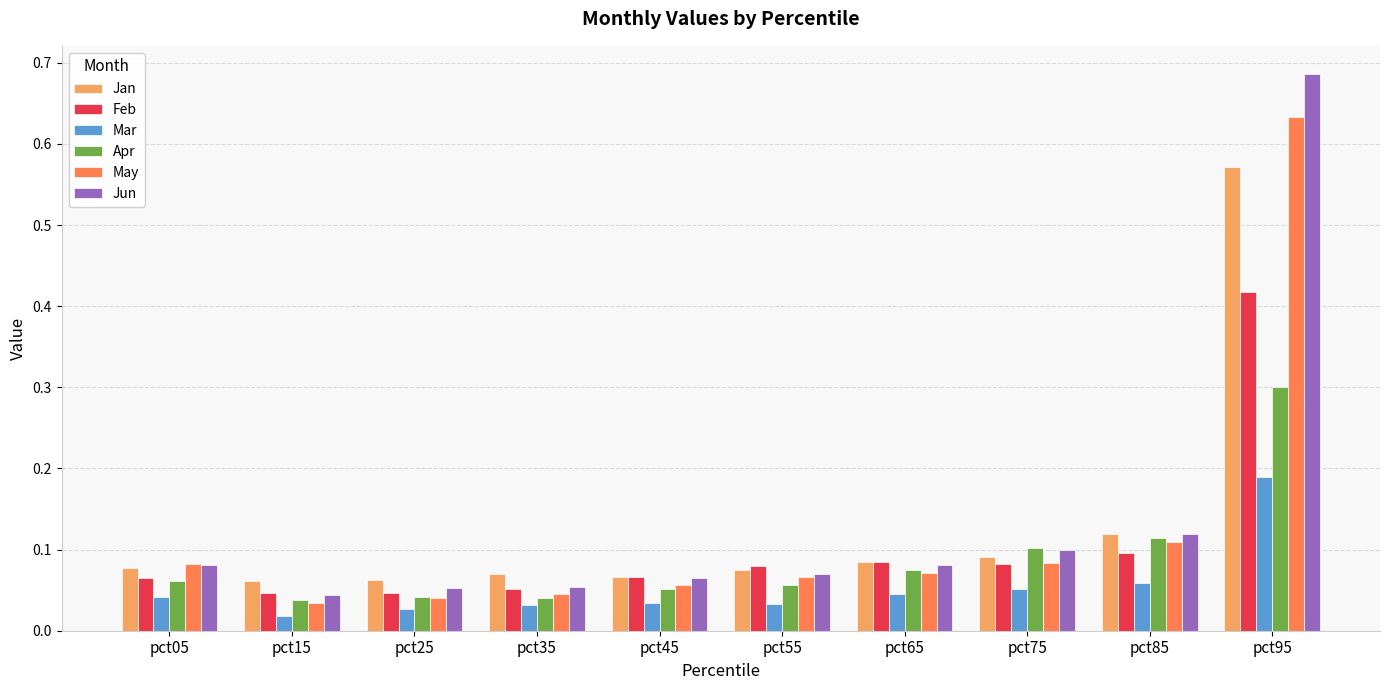

The value of Jun at pct35 is 0.1. True or false?

True